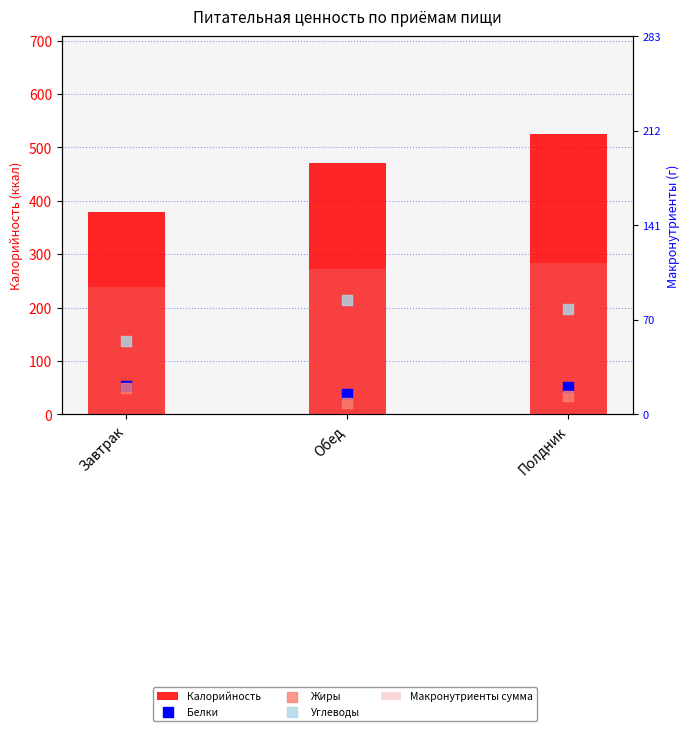

Which series contains the highest Y value?

Калорийность